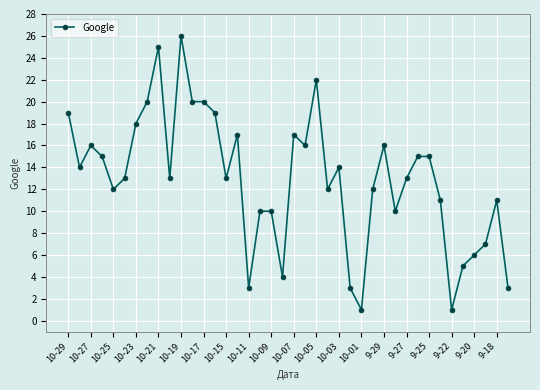

What is the greatest value displayed?

26